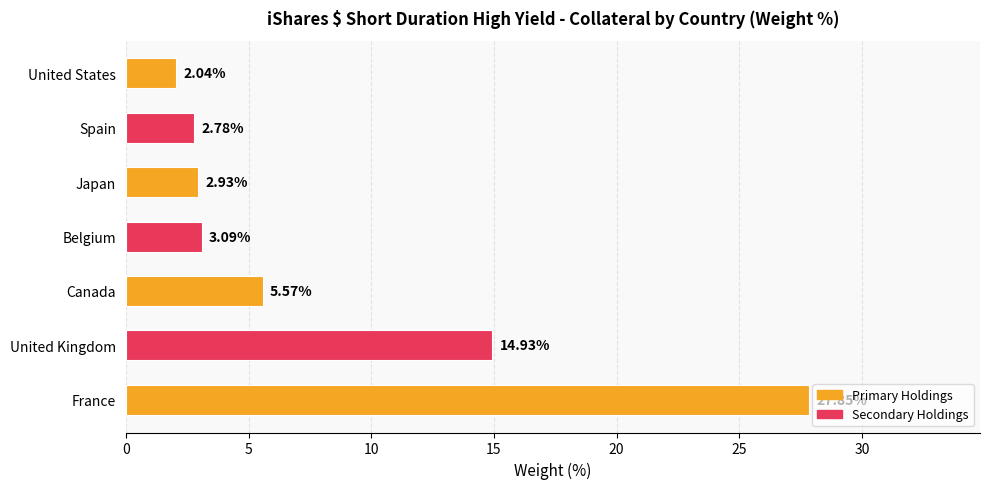

Which label corresponds to the smallest value in the chart?

United States